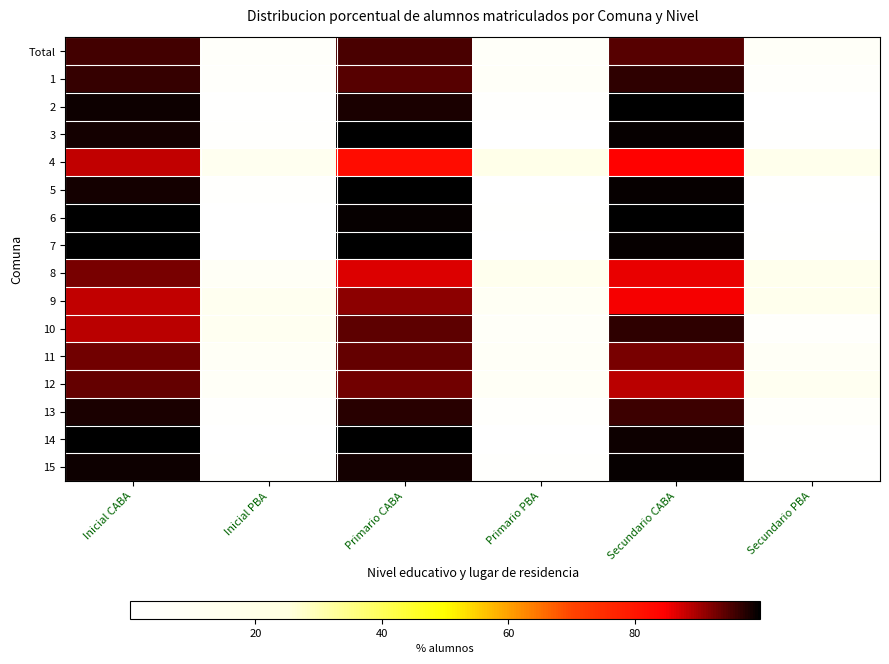

Which category has the lowest value across all series?

Secundario PBA